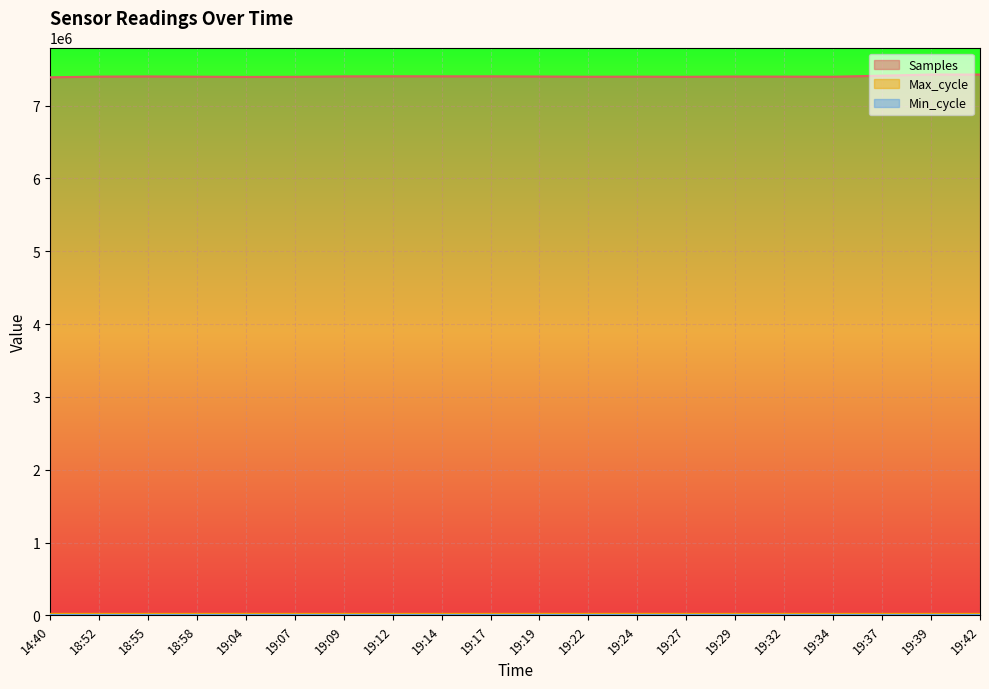

What is the total value across all series at 19:27?

7414477